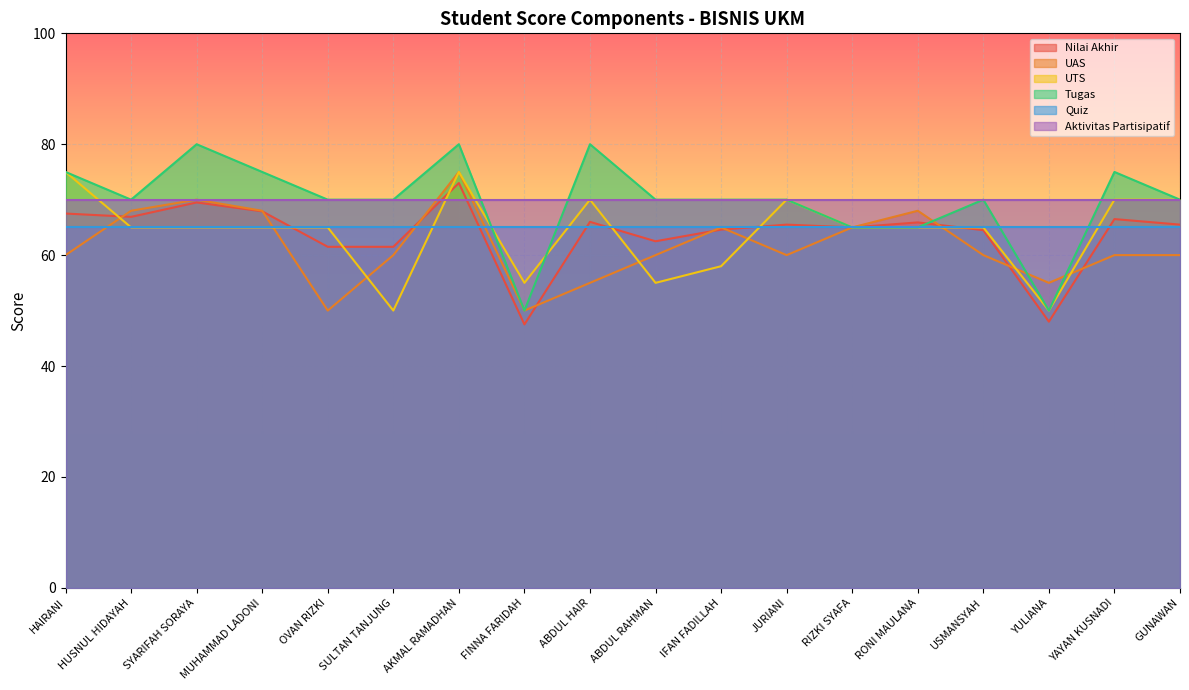

How many lines are shown in the chart?

6